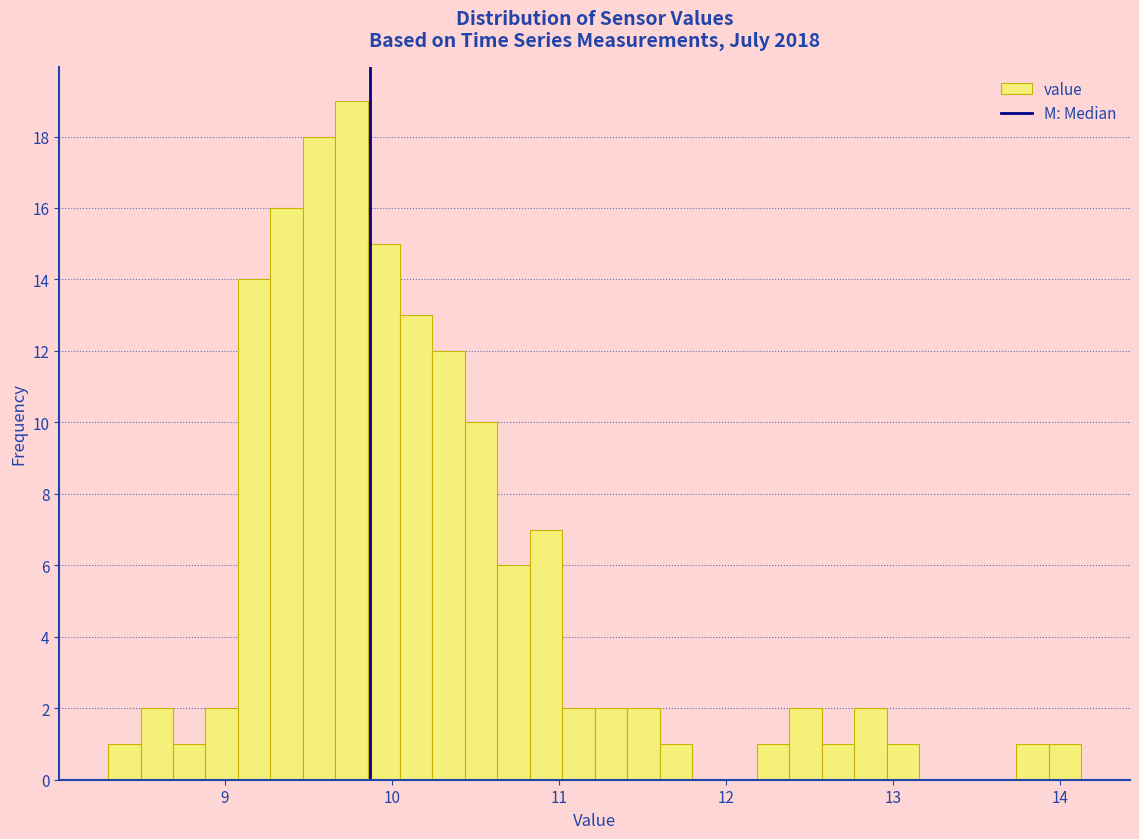

Around what value on the x-axis is the tallest bar? Give the approximate position of its centre, as read against the axis.

9.8